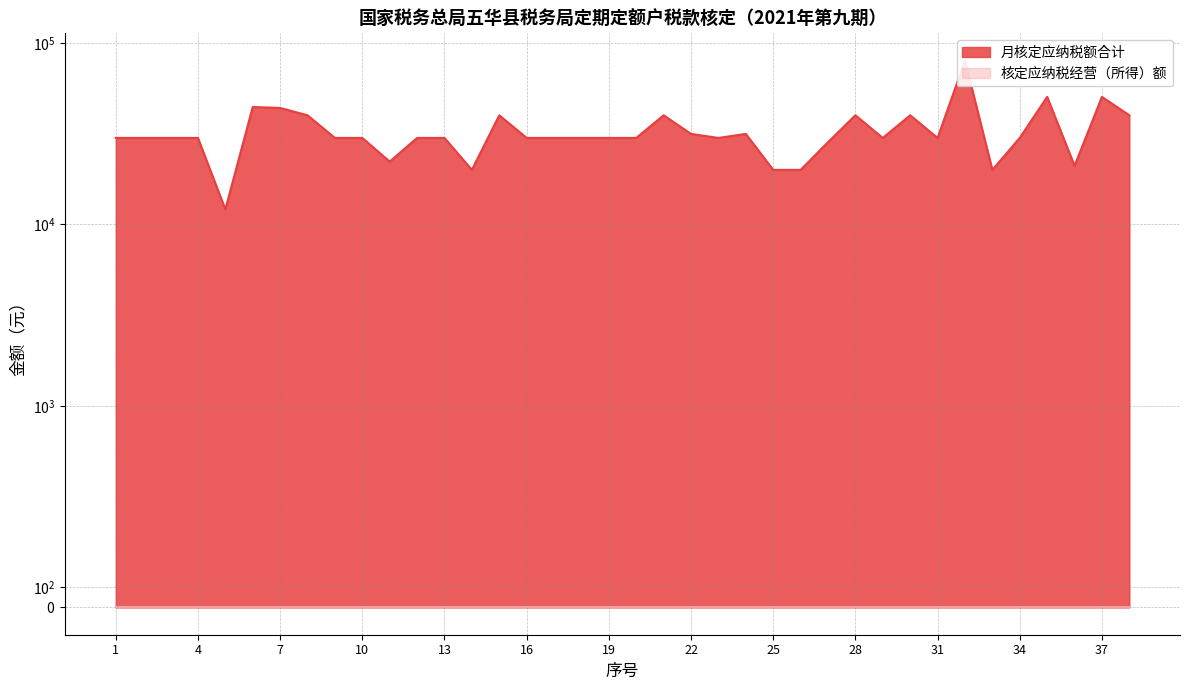

Approximately how many times larger is the value at 11 compared to 18?

0.7